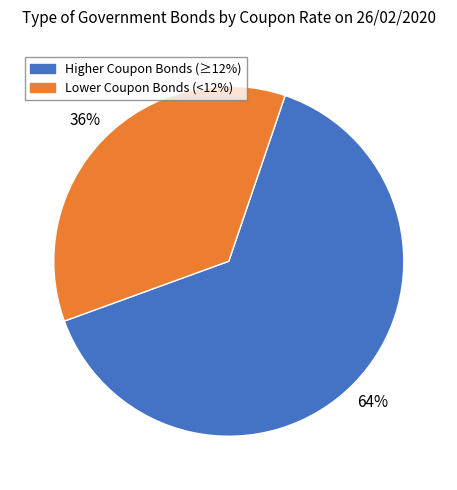

How many segments does this pie chart have?

2